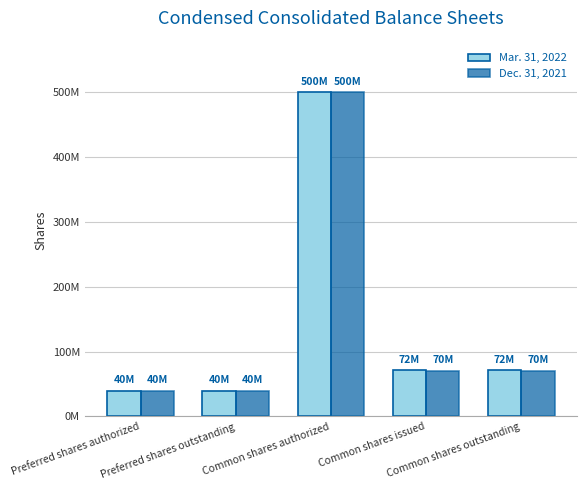

What are all the series names shown in the legend?

Mar. 31, 2022, Dec. 31, 2021